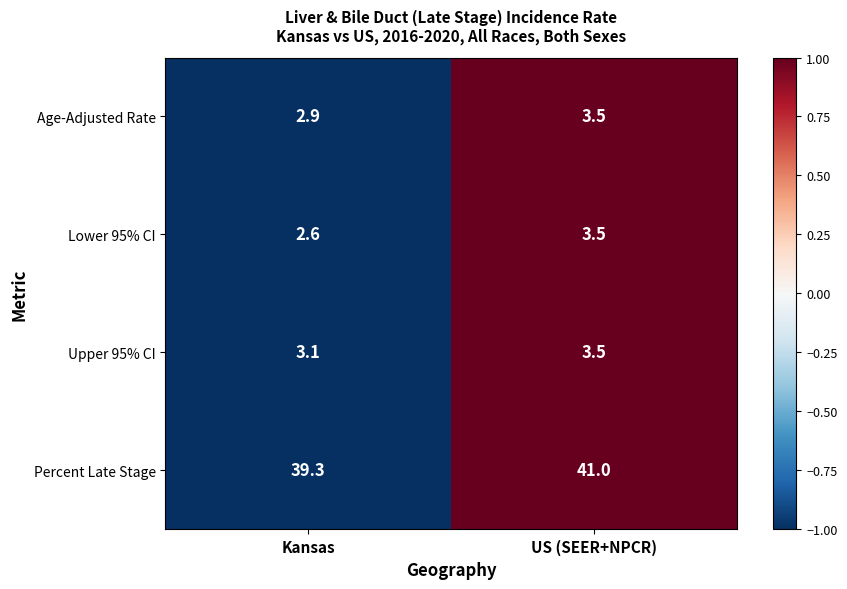

The value of Age-Adjusted Rate at Kansas is 0.7. True or false?

False